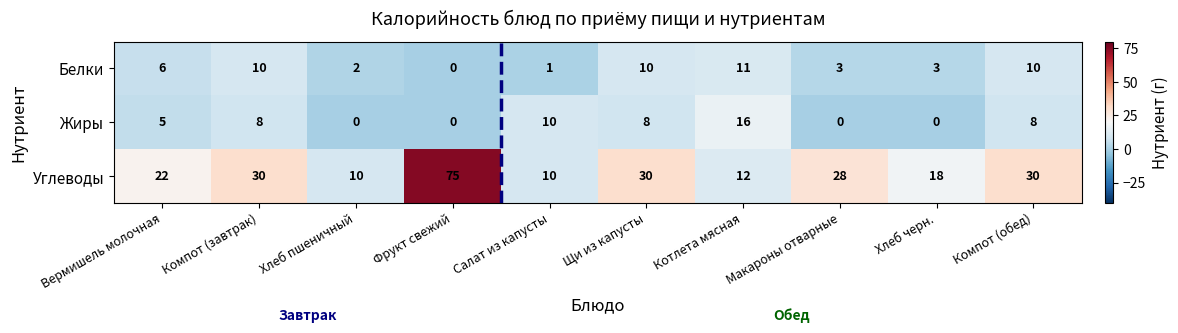

How many values in the Углеводы series are below 28?

5